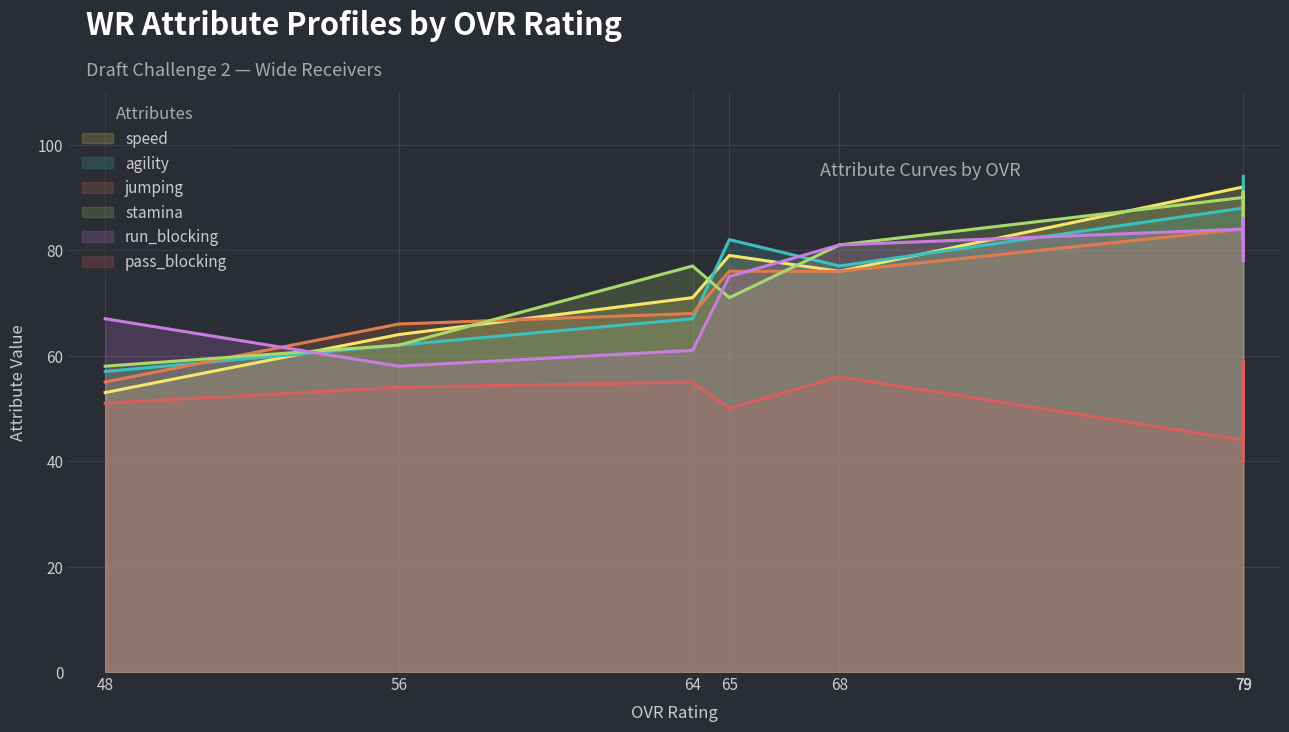

Which series changed the most between 65 and 79?

stamina